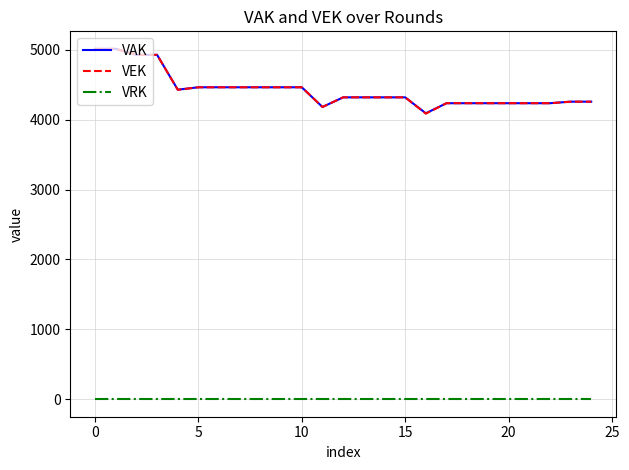

True or false: VRK and VAK intersect in this chart.

False